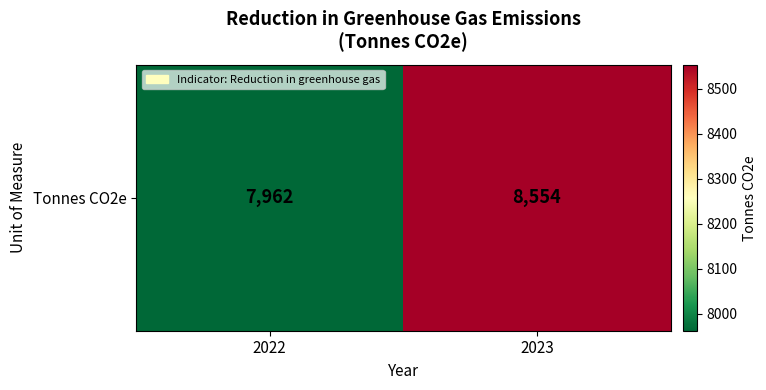

What value does the data have at 2023, to the nearest 50?

8550